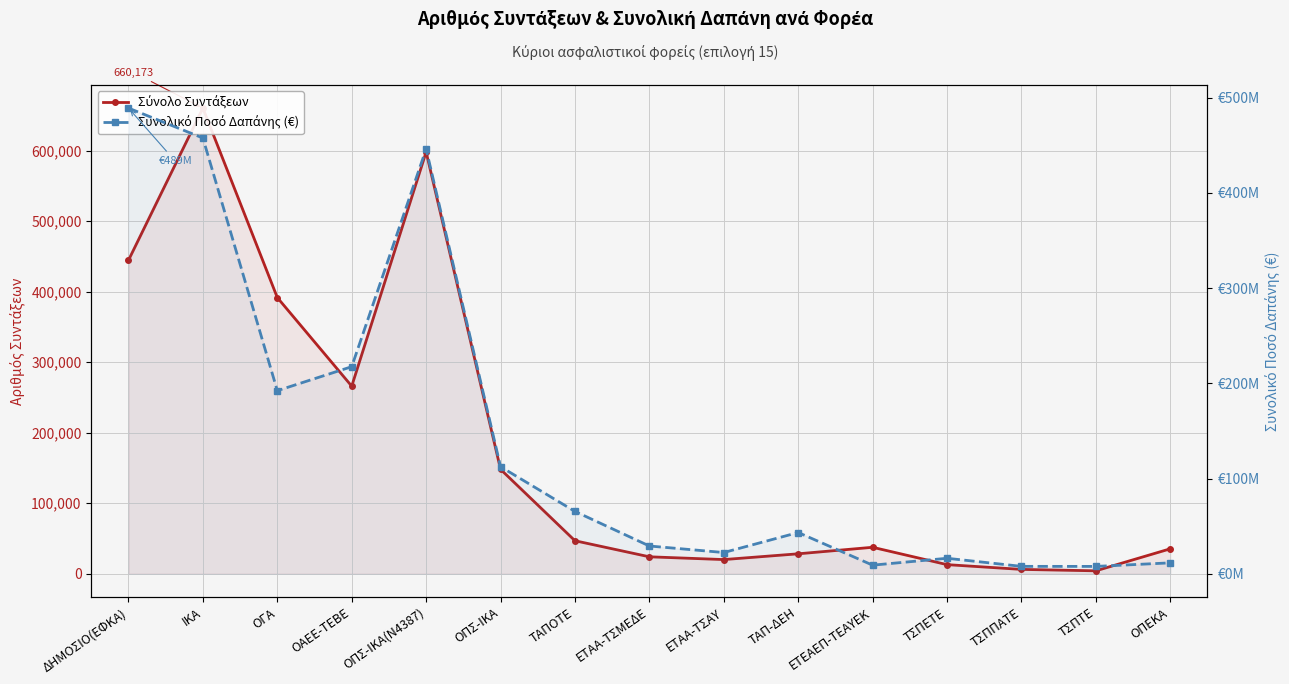

List the labels in order of Συνολικό Ποσό Δαπάνης (€) value, largest first.

ΔΗΜΟΣΙΟ(ΕΦΚΑ), ΙΚΑ, ΟΠΣ-ΙΚΑ(Ν4387), ΟΑΕΕ-ΤΕΒΕ, ΟΓΑ, ΟΠΣ-ΙΚΑ, ΤΑΠΟΤΕ, ΤΑΠ-ΔΕΗ, ΕΤΑΑ-ΤΣΜΕΔΕ, ΕΤΑΑ-ΤΣΑΥ, ΤΣΠΕΤΕ, ΟΠΕΚΑ, ΕΤΕΑΕΠ-ΤΕΑΥΕΚ, ΤΣΠΠΑΤΕ, ΤΣΠΤΕ